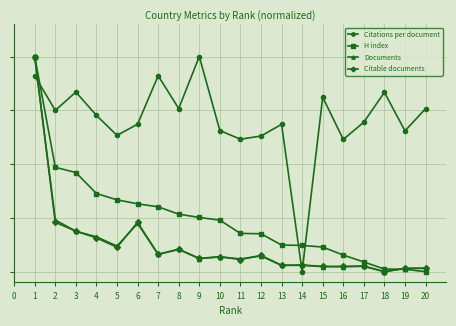

What is the difference between the second highest and second lowest values in the H index series?

0.5